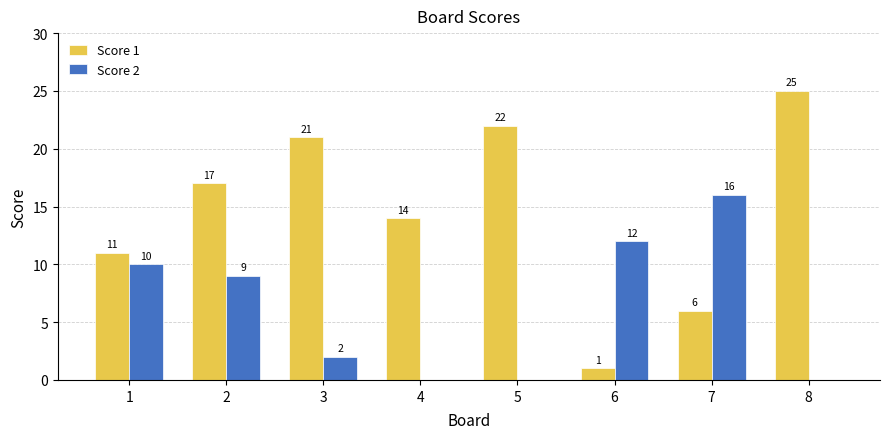

How many groups of bars are there?

8